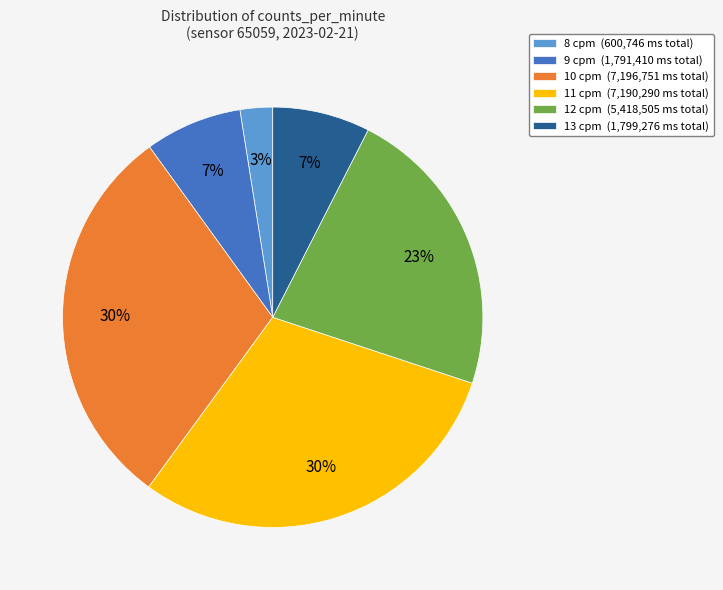

The 9 cpm (1,791,410 ms total) slice represents 2% of the pie. True or false?

False